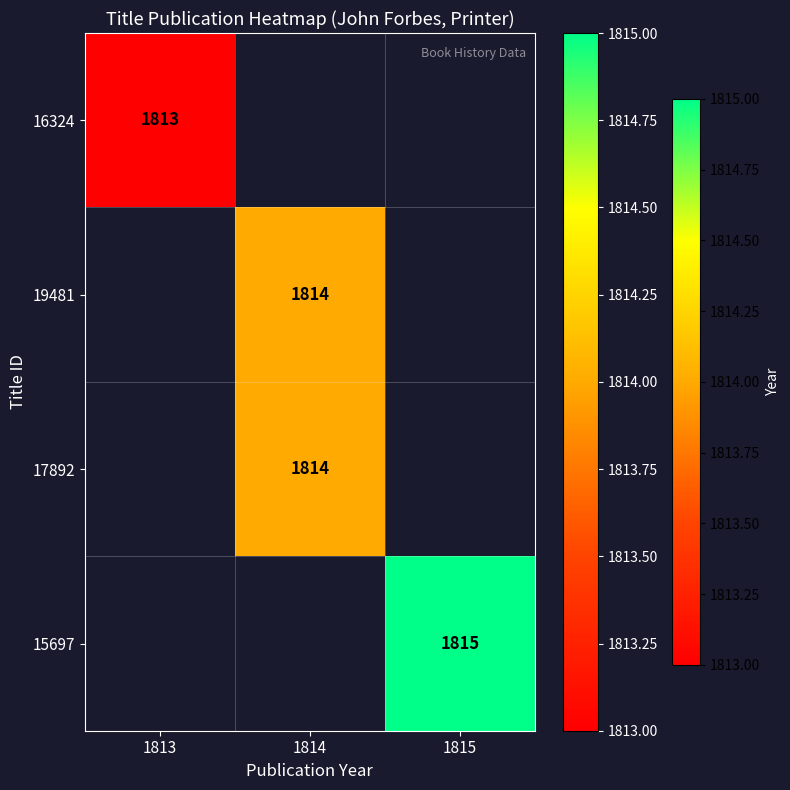

The value of 17892 at 1814 is 2362. True or false?

False